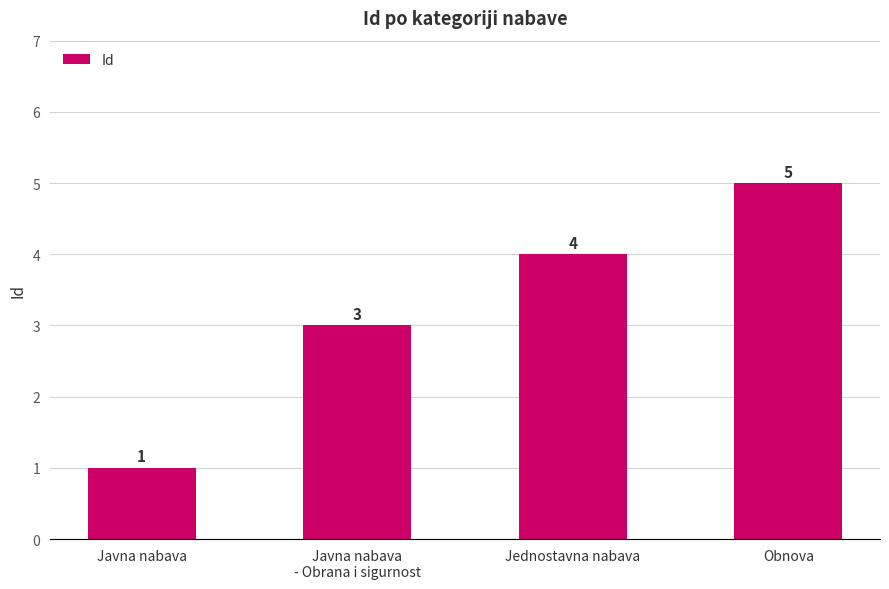

Count the values in the range 3 to 5.

3